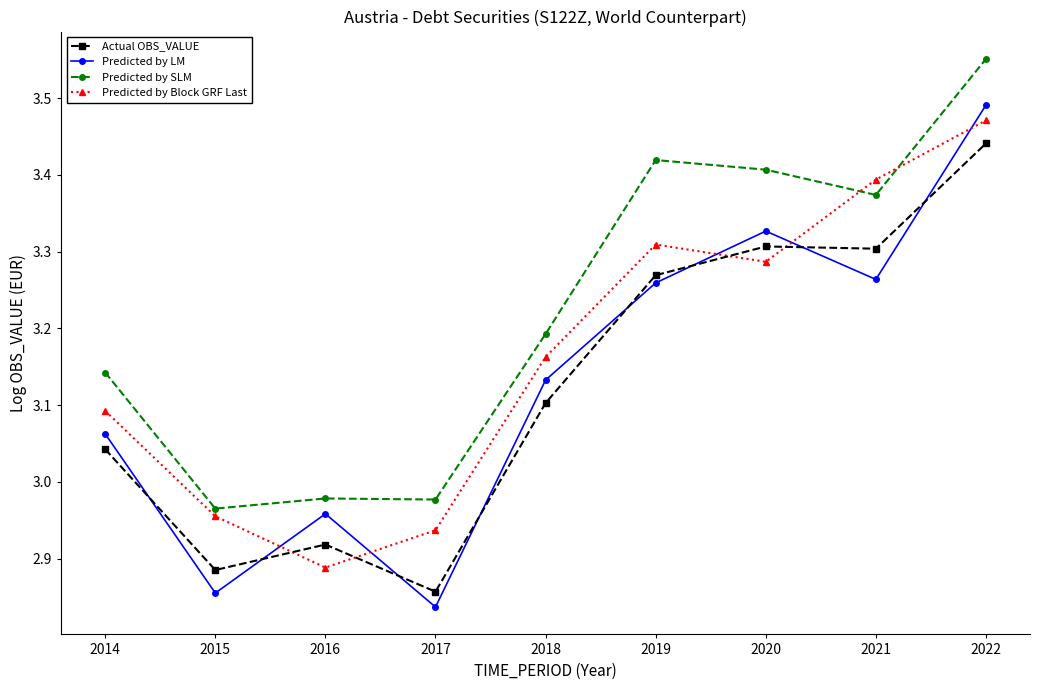

Which series ends up on top after the final intersection of Actual OBS_VALUE and Predicted by LM?

Predicted by LM